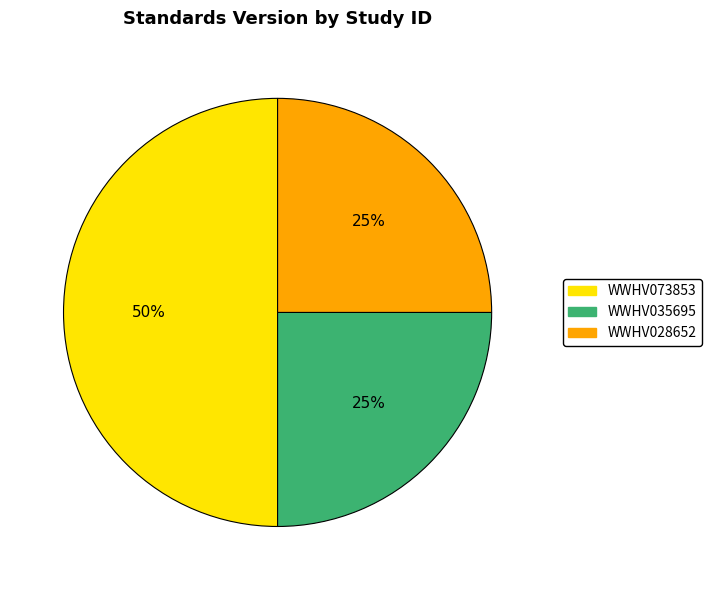

Does WWHV035695 represent more than half of the total?

No